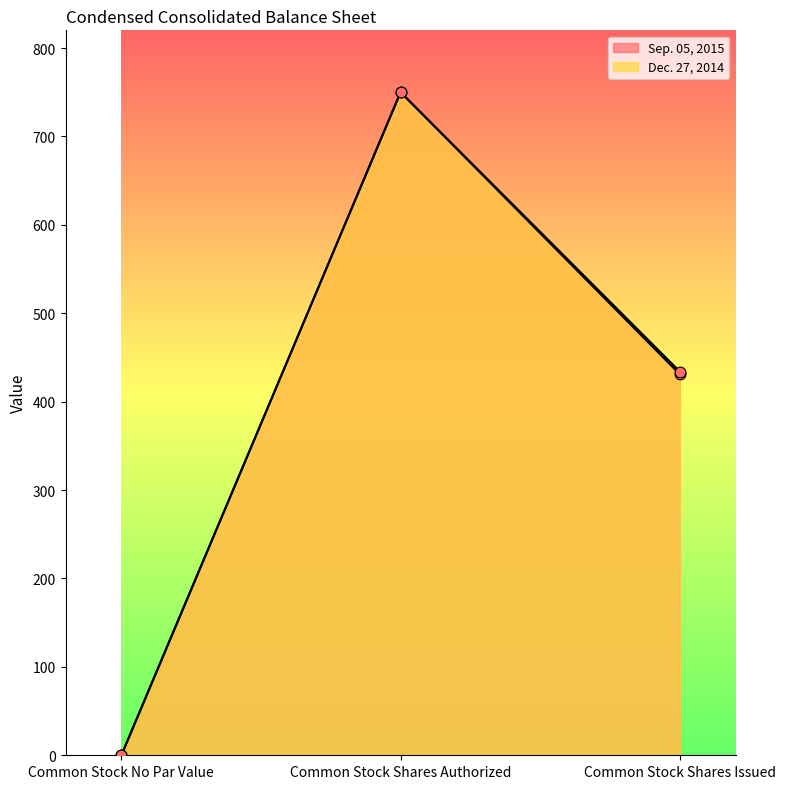

At which category is the sum across all series the highest?

Common Stock Shares Authorized